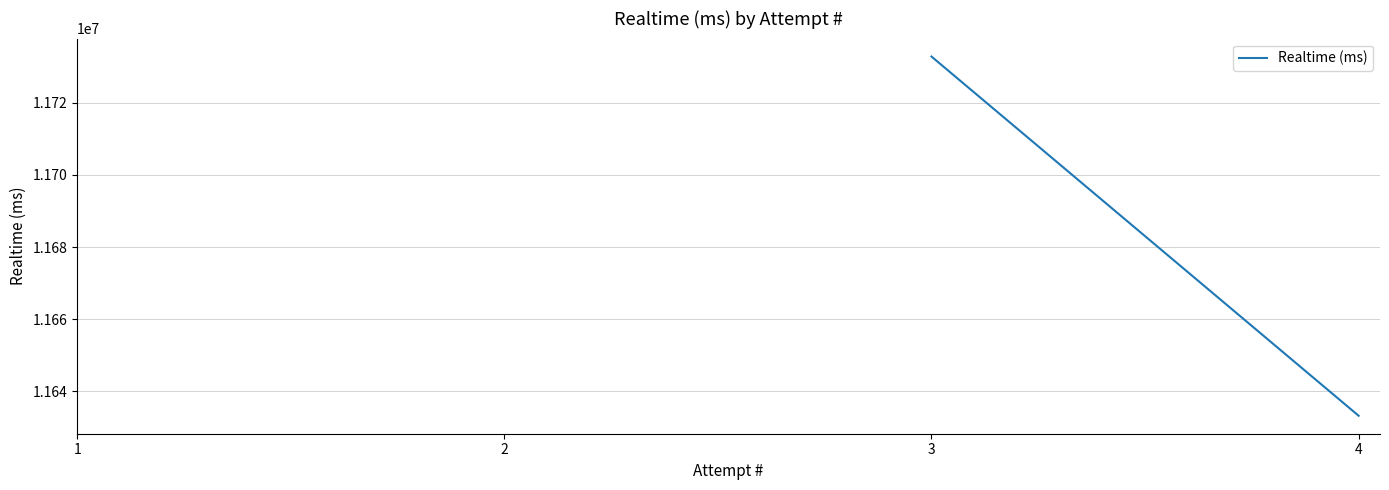

Reading left to right, extract all data points from this chart.

1=11732811	2=11633274